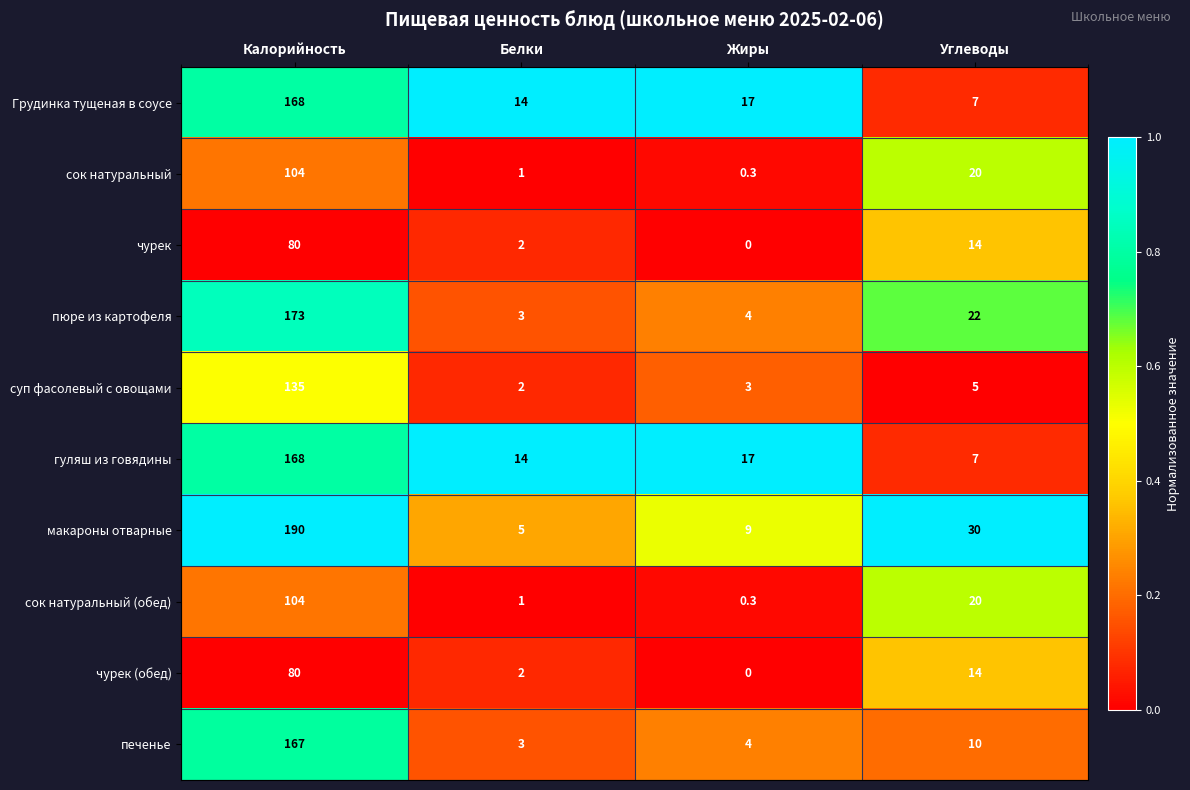

At which label does макароны отварные first exceed 30?

Калорийность